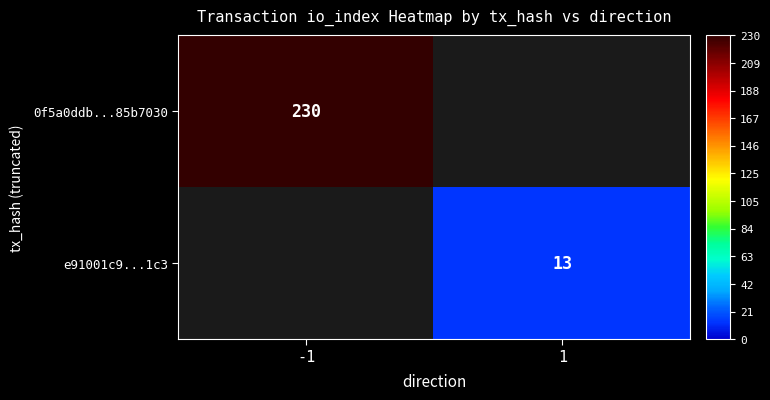

True or false: 0f5a0ddb...85b7030 has a value of 230 at -1.

True